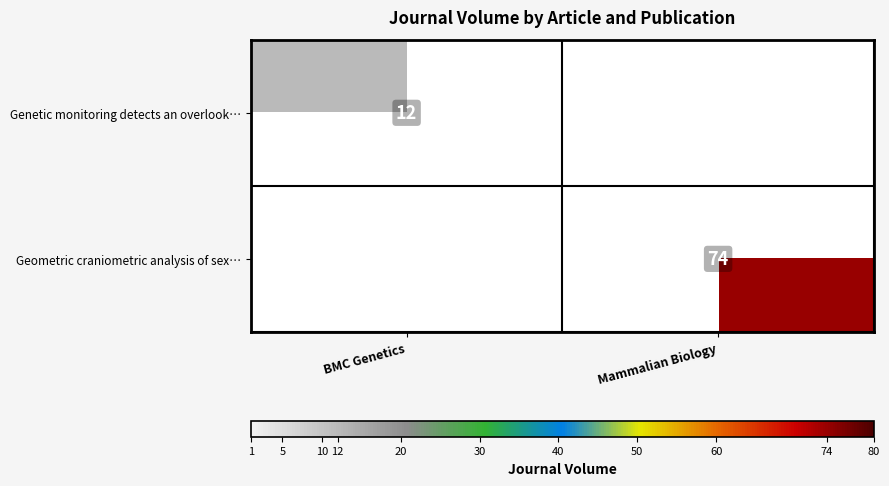

At which category is the sum across all series the highest?

Mammalian Biology